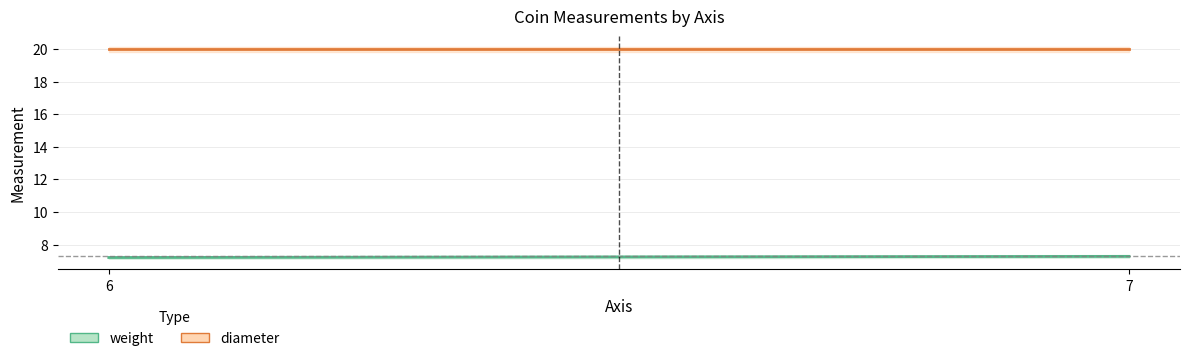

Does the chart have visible grid lines?

Yes